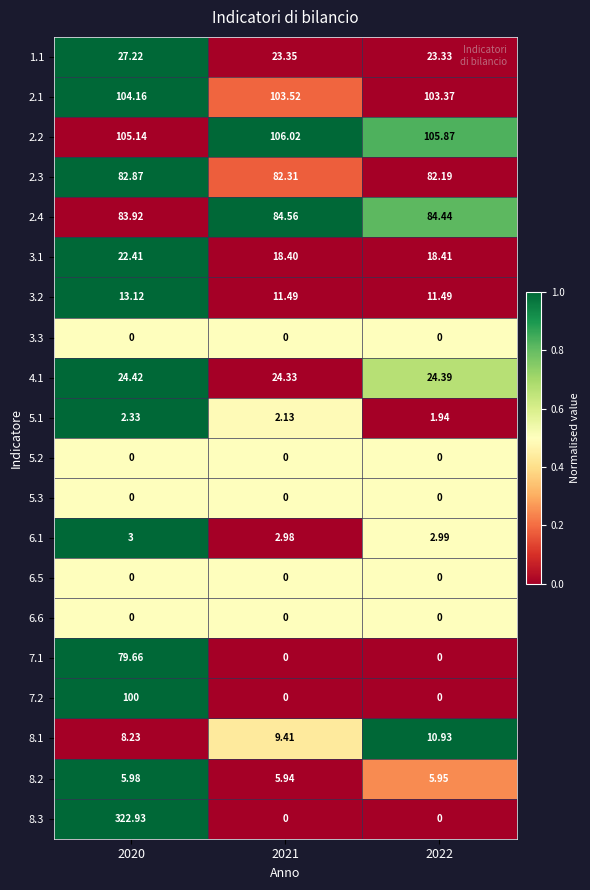

How many data points does each series have?

3